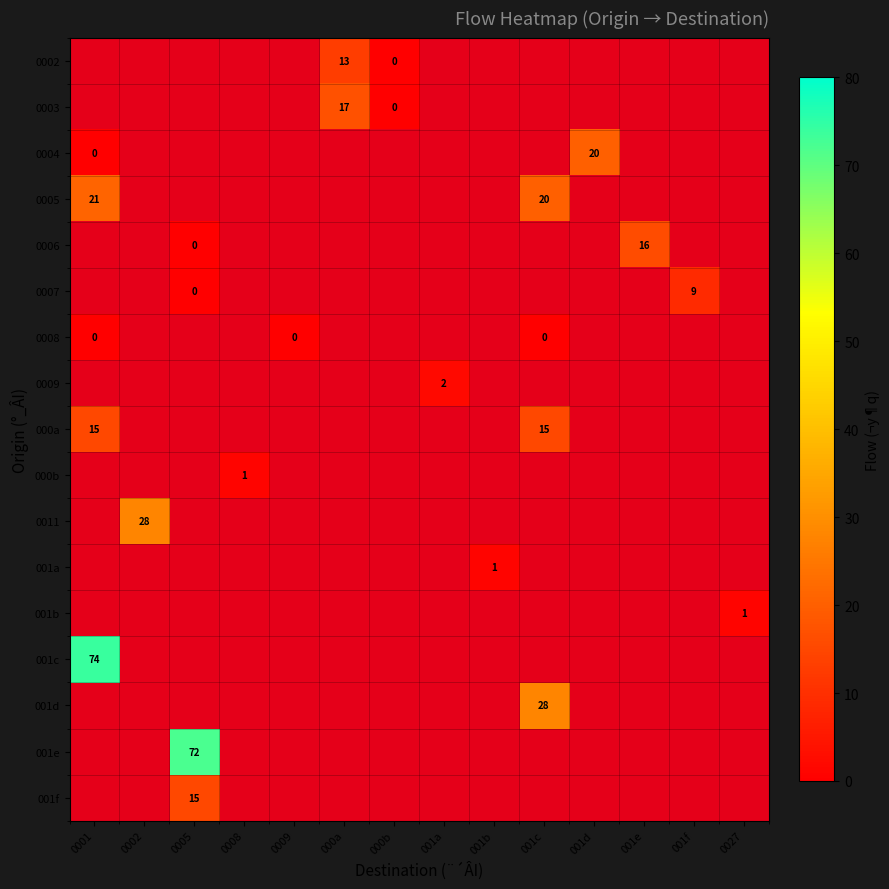

Which has a higher value, 0008 or 0001?

0001